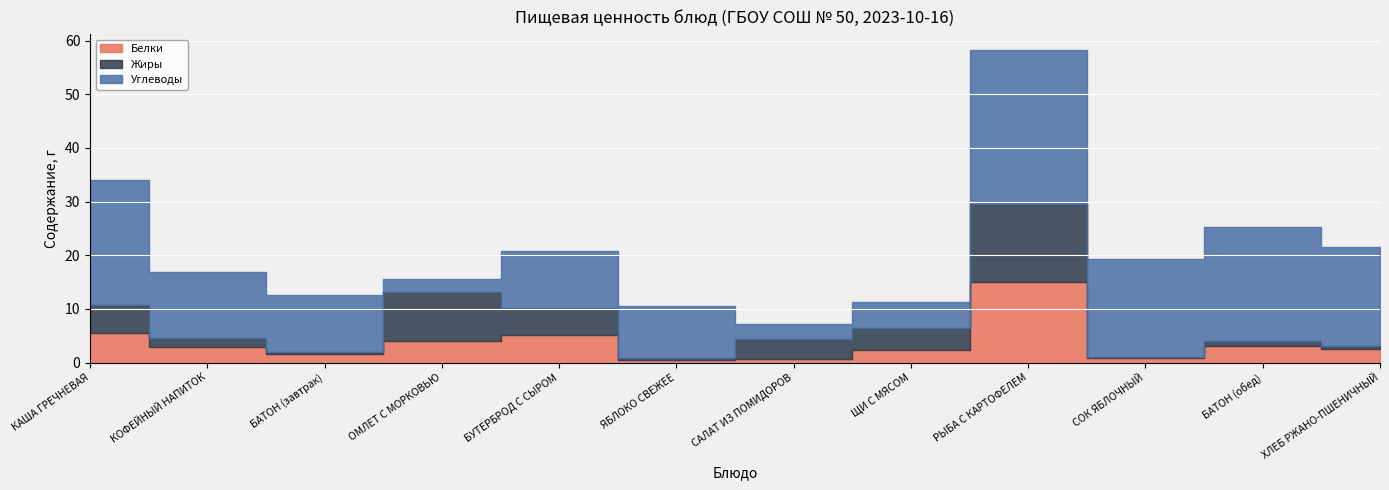

Which series changed the most between ЩИ С МЯСОМ and СОК ЯБЛОЧНЫЙ?

Углеводы